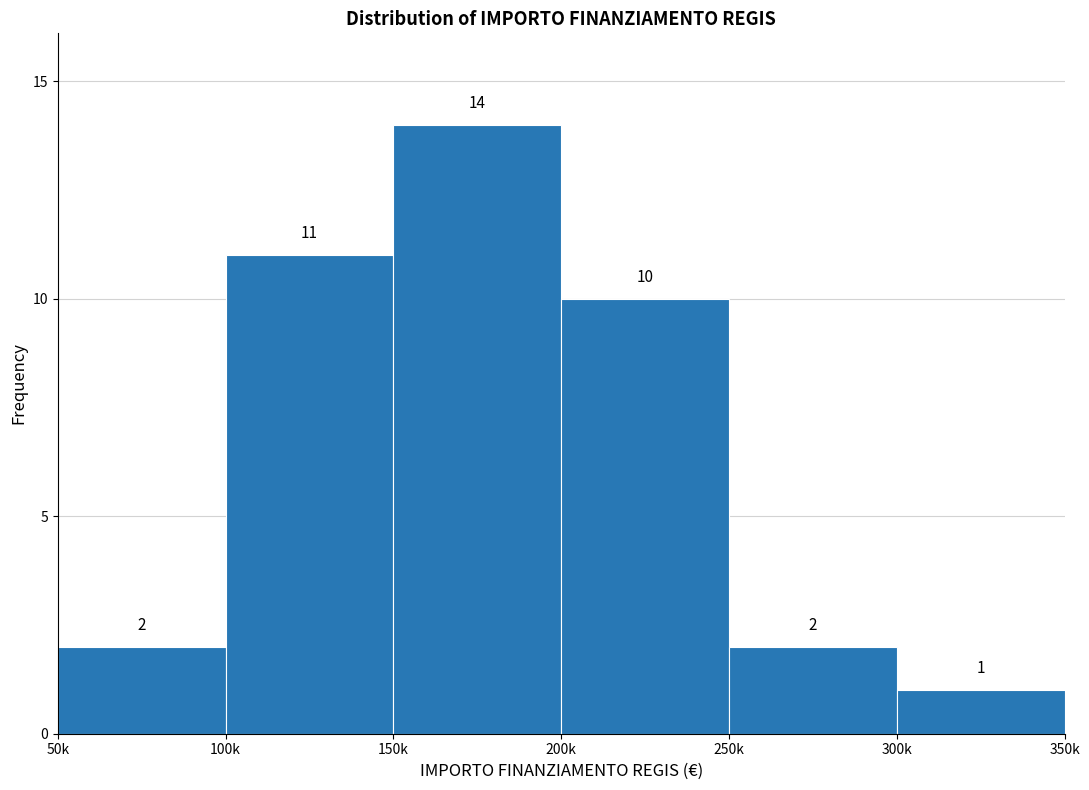

Reading right to left, list all the values displayed in this chart.

300k=1	250k=2	200k=10	150k=14	100k=11	50k=2